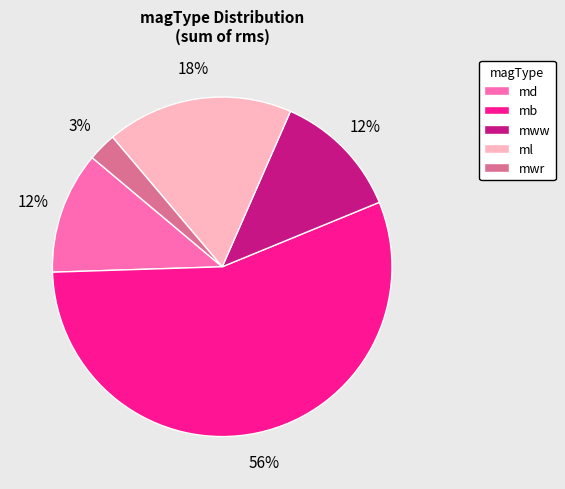

Count the number of slices in the pie.

5